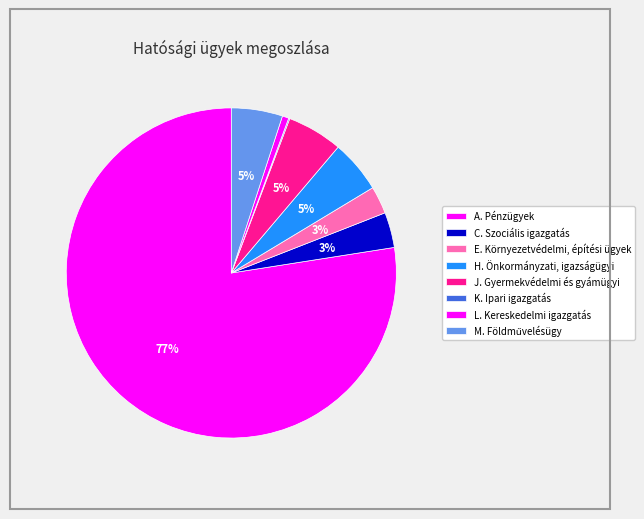

Is there any slice that represents more than half of the pie?

Yes